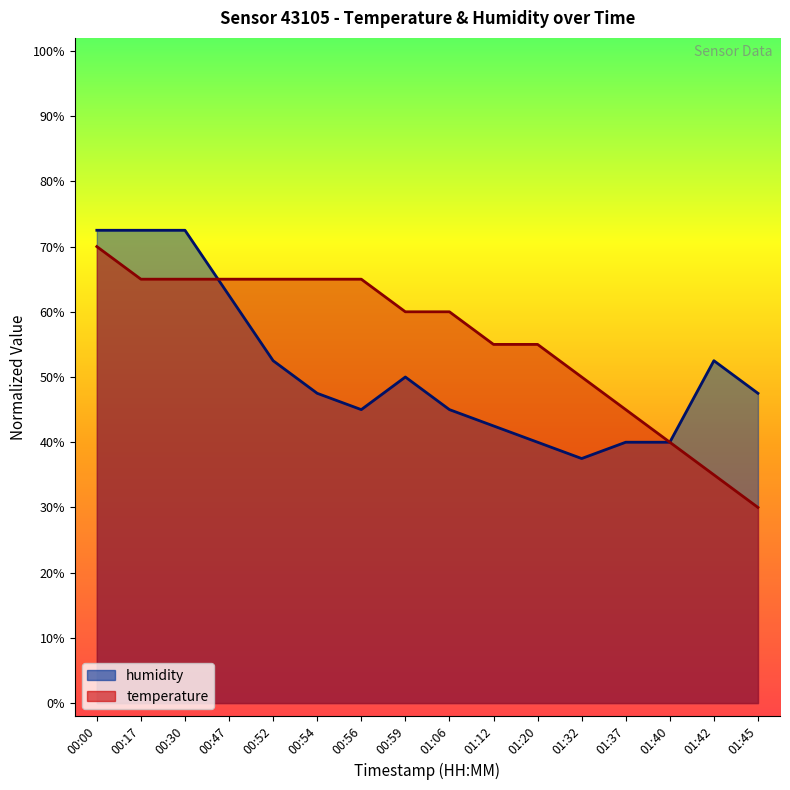

Rank the series by their average value, from lowest to highest.

humidity, temperature